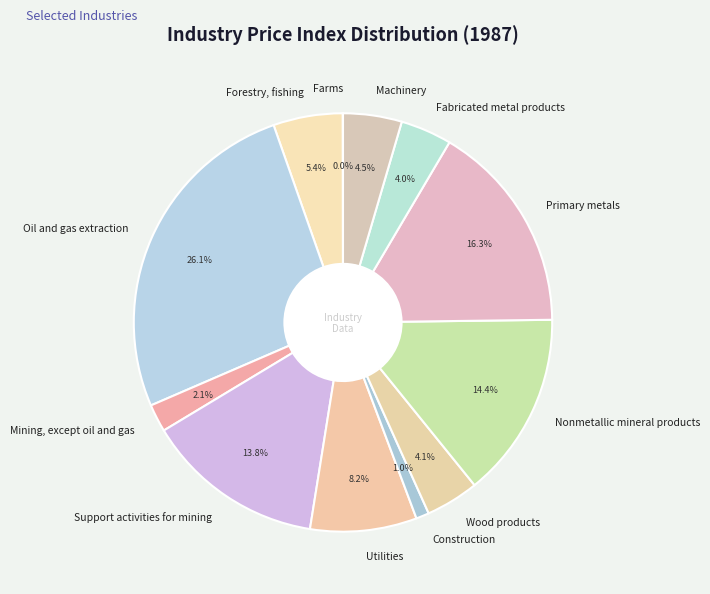

Is there a majority slice in this chart?

No